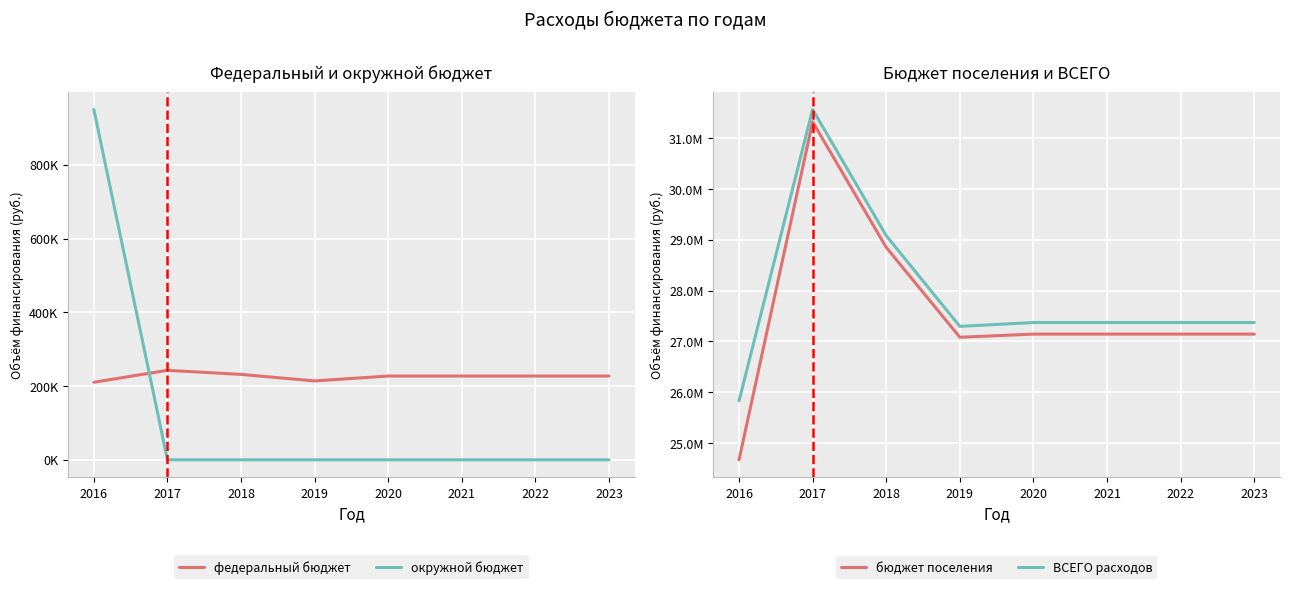

How many intersections are there between федеральный бюджет and окружной бюджет?

1